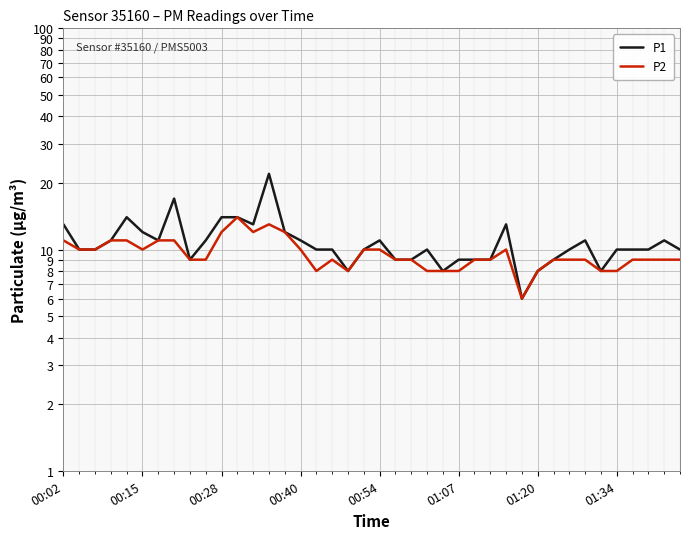

How many data points in P1 are less than 10?

12